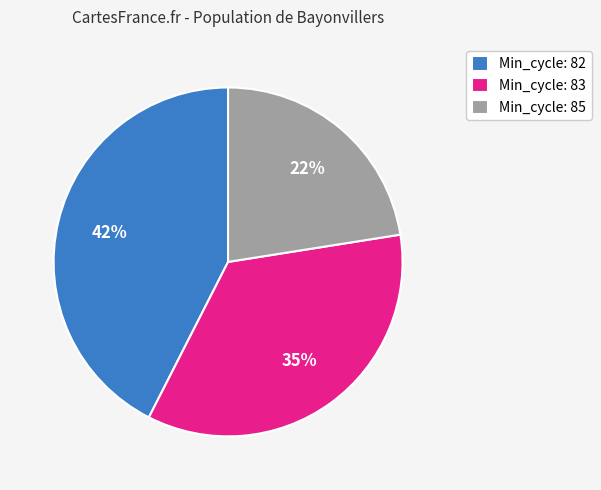

Does any single category account for the majority?

No